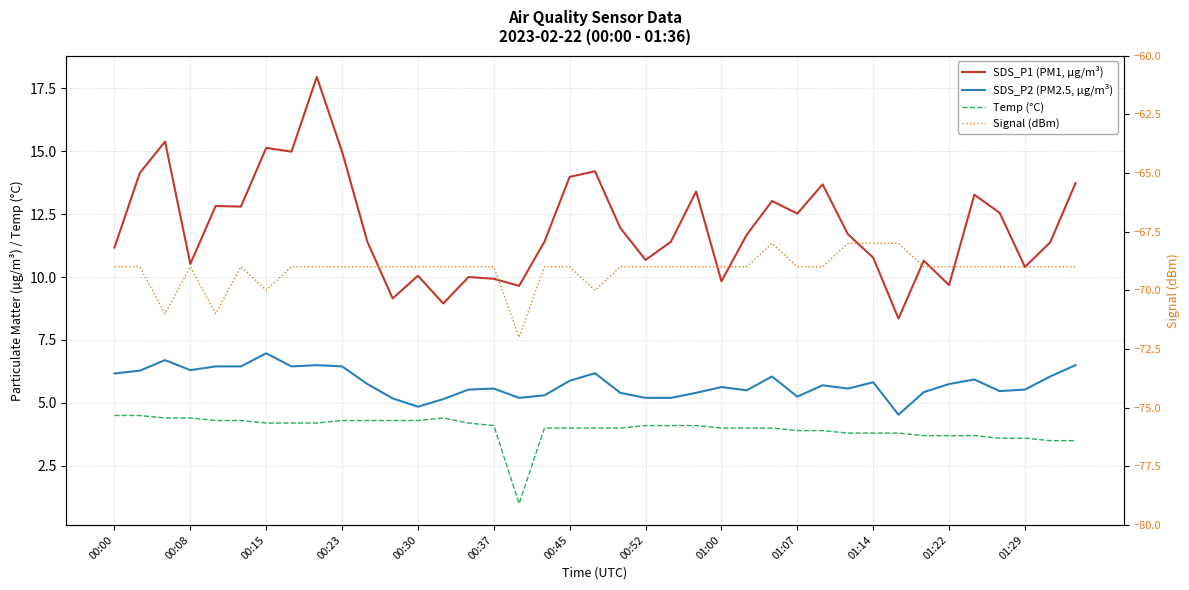

How many data points in SDS_P2 (PM2.5, µg/m³) are less than 5?

2